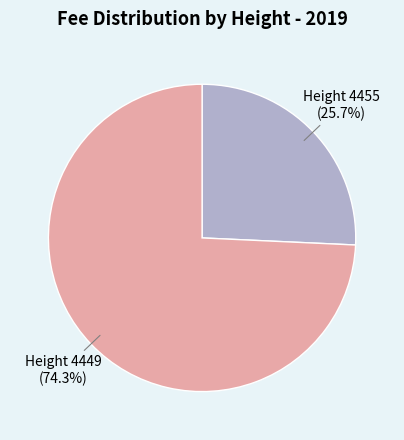

Between Height 4455 and Height 4449, which is larger?

Height 4449